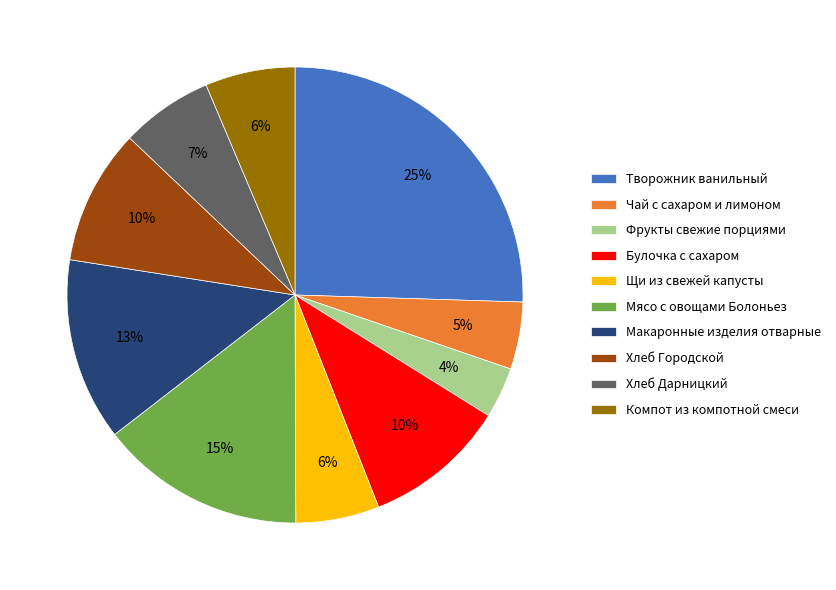

To the nearest percent, what percentage of the pie is Фрукты свежие порциями?

4%